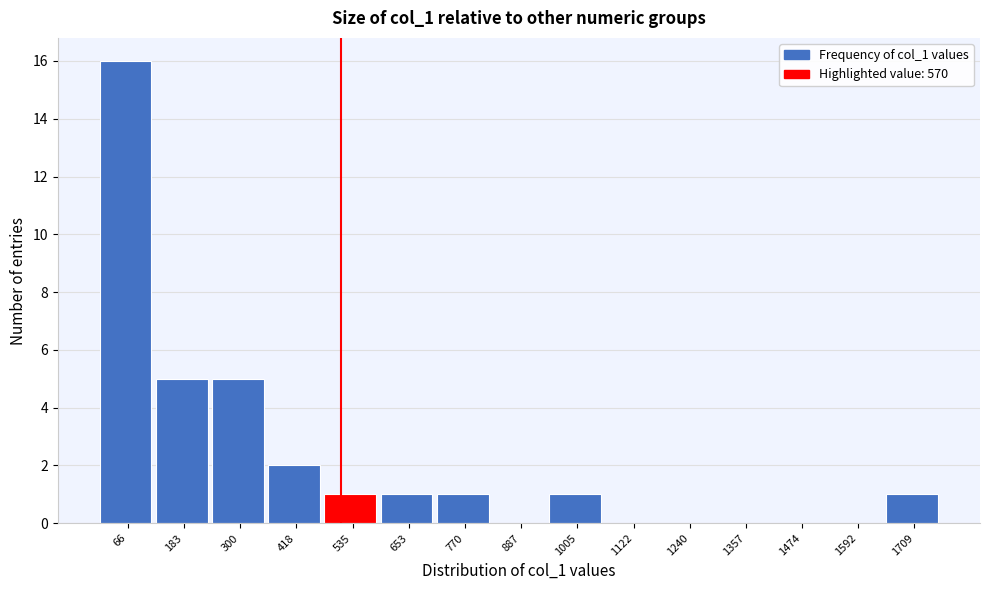

Reading left to right, transcribe all the data shown in this chart.

66=16	183=5	300=5	418=2	535=1	653=1	770=1	887=0	1005=1	1122=0	1240=0	1357=0	1474=0	1592=0	1709=1